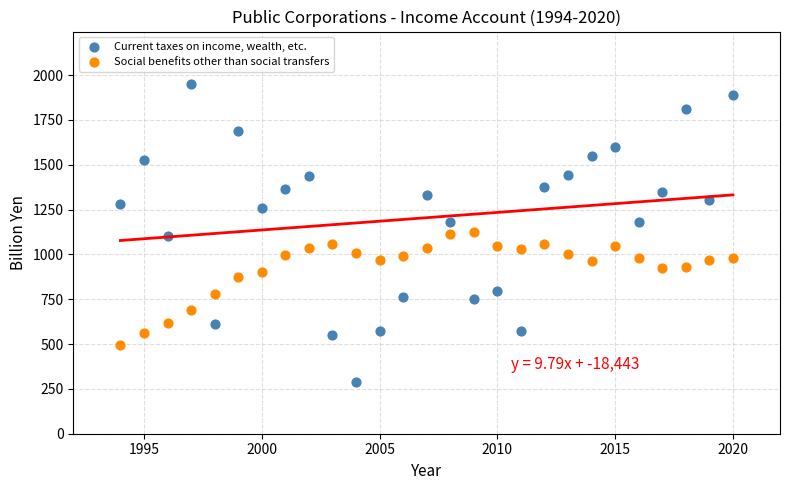

Across all data points, what is the range of Y values (max minus min)?

1662.9